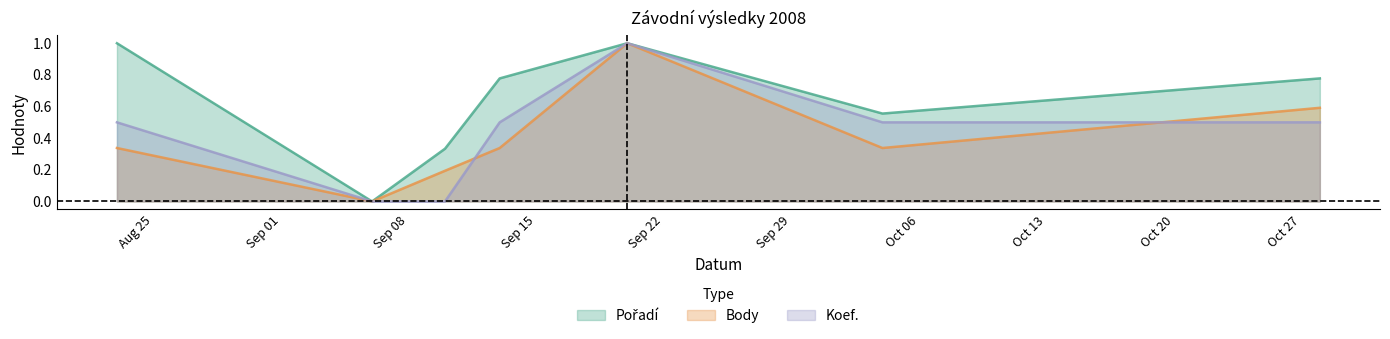

At which category is the sum across all series the highest?

2008-09-20